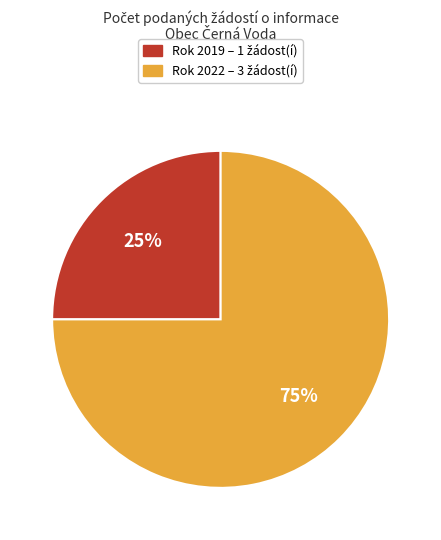

Is there a majority slice in this chart?

Yes